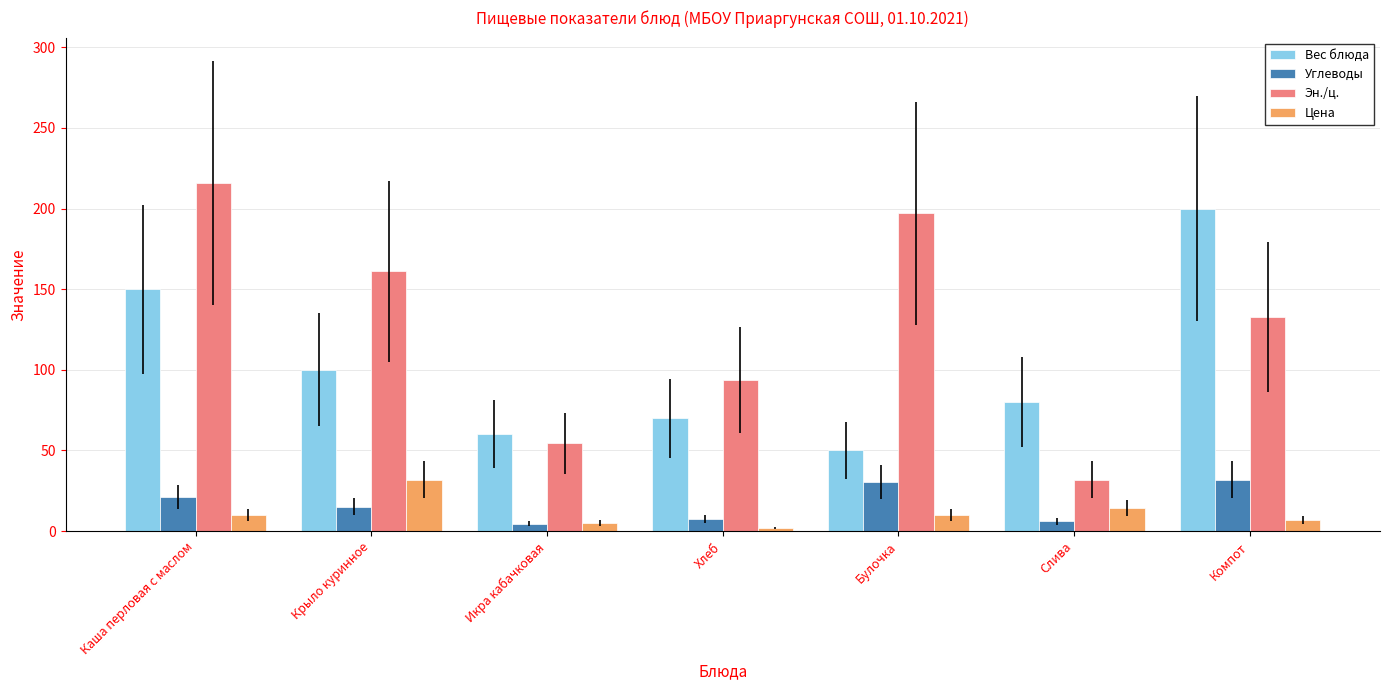

Which series changed the most between Каша перловая с маслом and Хлеб?

Эн./ц.